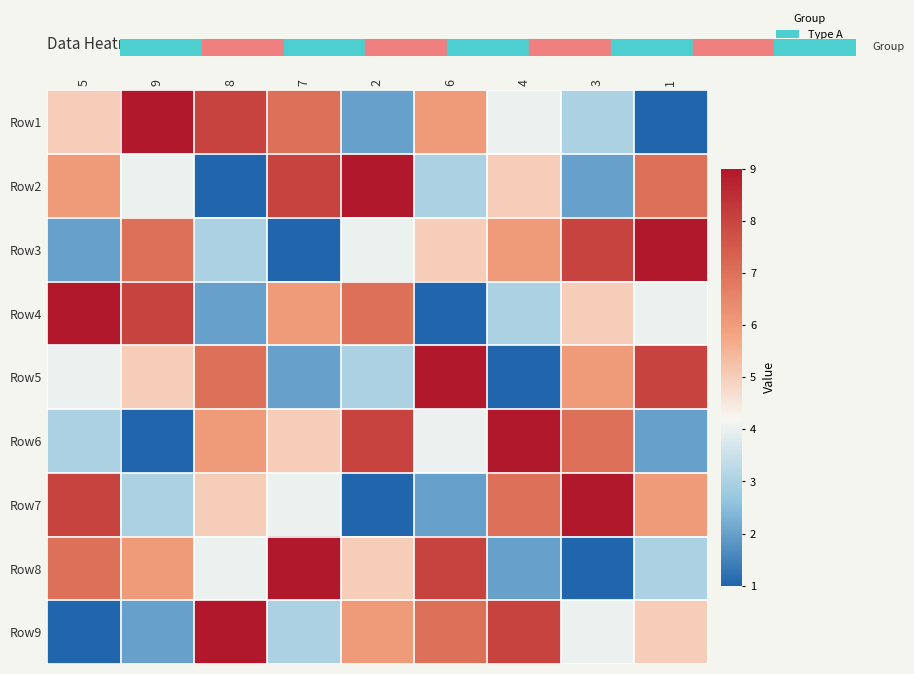

At 9, list the series in order from largest to smallest.

Row1, Row4, Row3, Row8, Row5, Row2, Row7, Row9, Row6